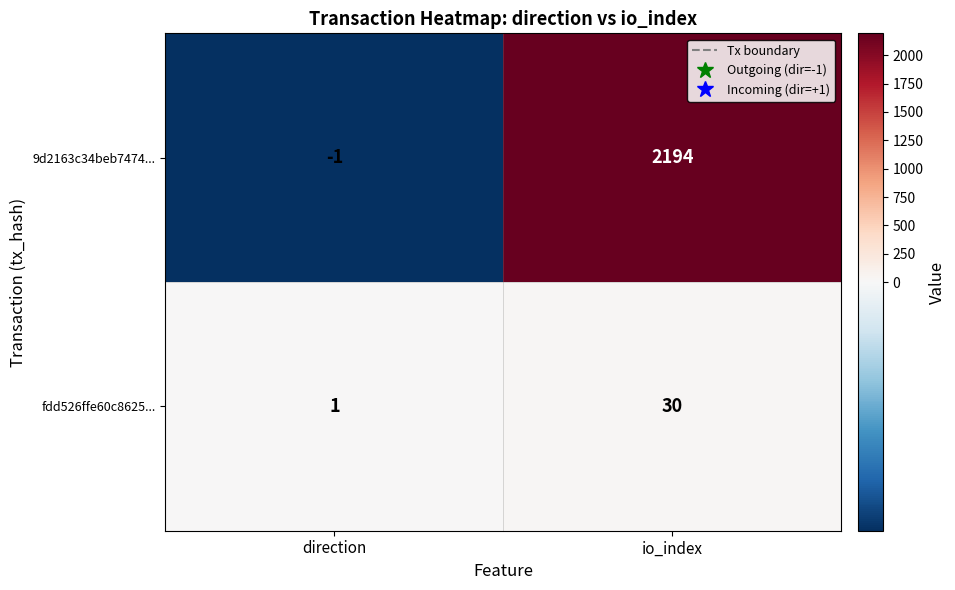

Reading left to right, what are all the values shown in this chart?

9d2163c34beb7474...: direction=-1	io_index=2194
fdd526ffe60c8625...: direction=1	io_index=30